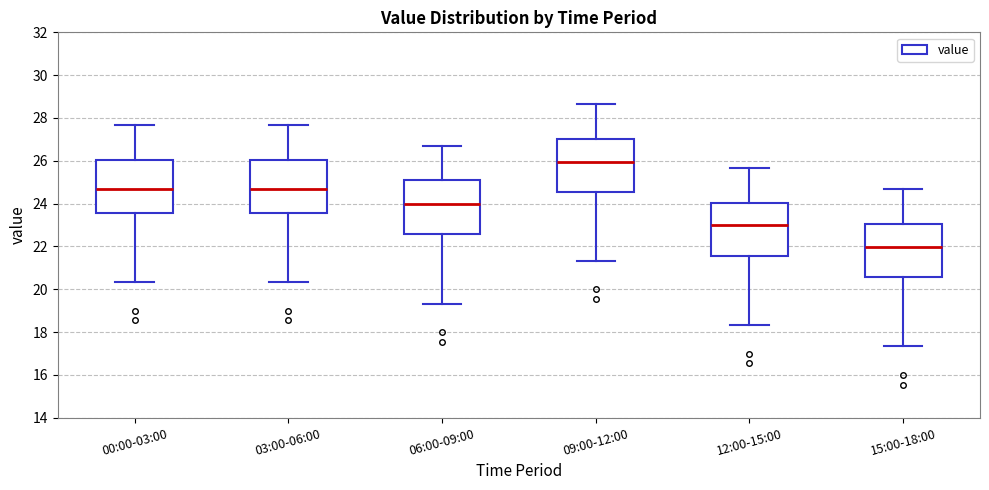

Reading left to right, read every box against the y-axis: the position of its median line, the range the box covers, and the ends of its whiskers. The values are not printed on the chart, so give them approximately, as read against the axis.

00:00-03:00: median 24.6, box 23.6 to 26.0, whiskers 20.4 to 27.6
03:00-06:00: median 24.6, box 23.6 to 26.0, whiskers 20.4 to 27.6
06:00-09:00: median 24.0, box 22.6 to 25.0, whiskers 19.4 to 26.6
09:00-12:00: median 26.0, box 24.6 to 27.0, whiskers 21.4 to 28.6
12:00-15:00: median 23.0, box 21.6 to 24.0, whiskers 18.4 to 25.6
15:00-18:00: median 22.0, box 20.6 to 23.0, whiskers 17.4 to 24.6